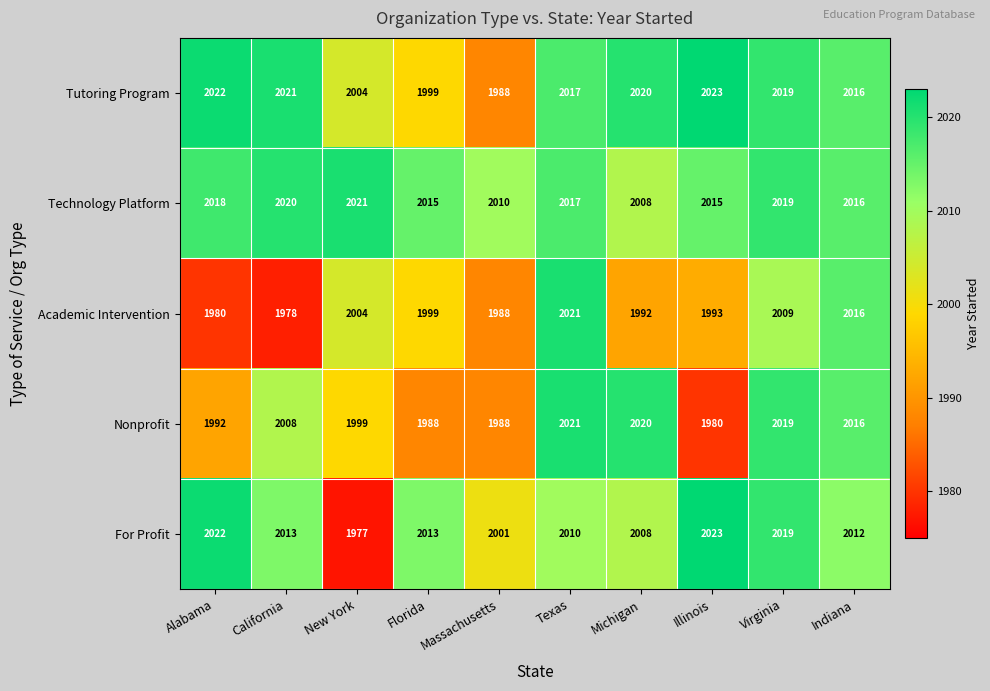

Count the number of data series in this chart.

5